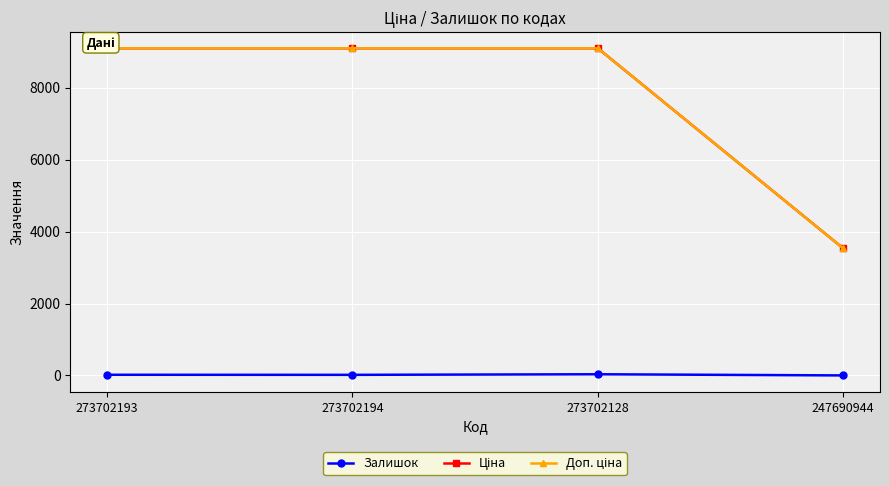

What is the total value across all series at 247690944?

7068.2